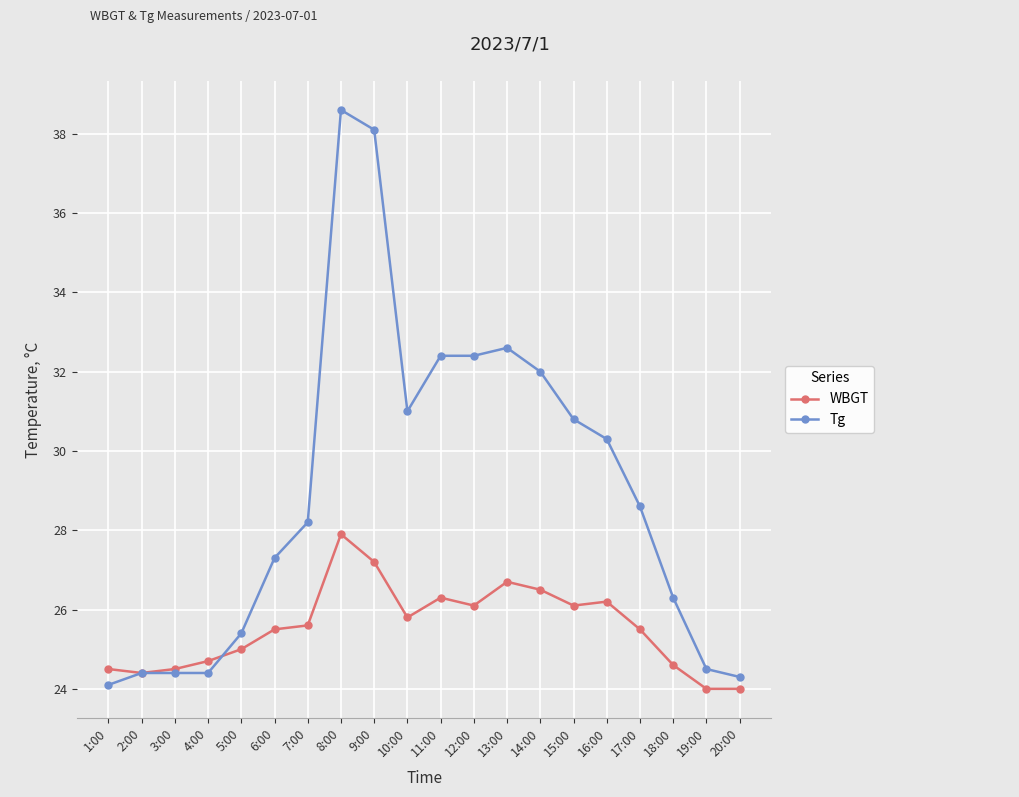

True or false: WBGT has more than 0 interior local peaks.

True